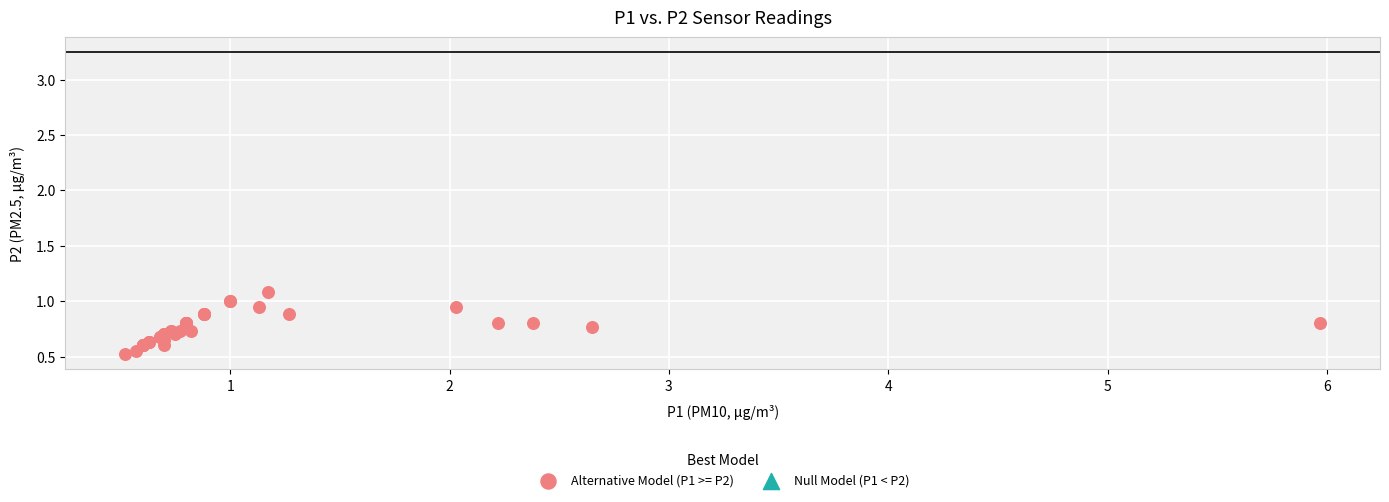

What Y value in the scatter plot is closest to 0?

0.5